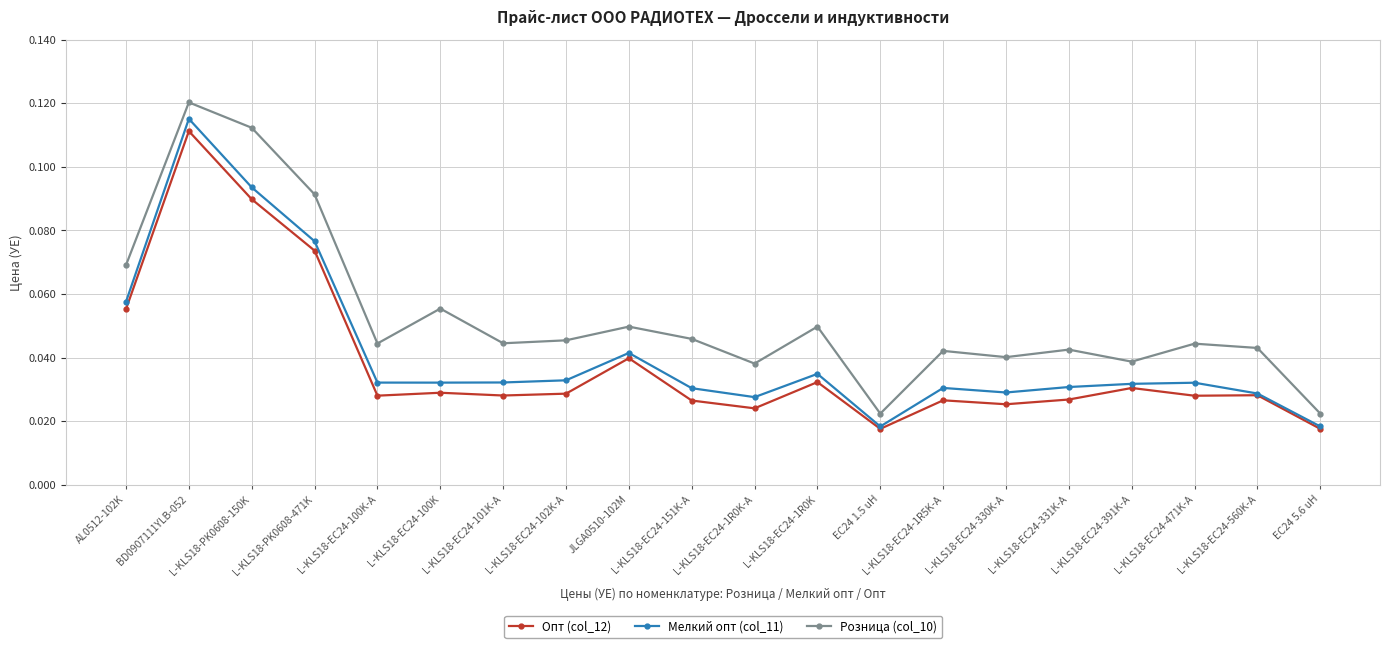

Does the chart display data point markers on the line(s)?

Yes